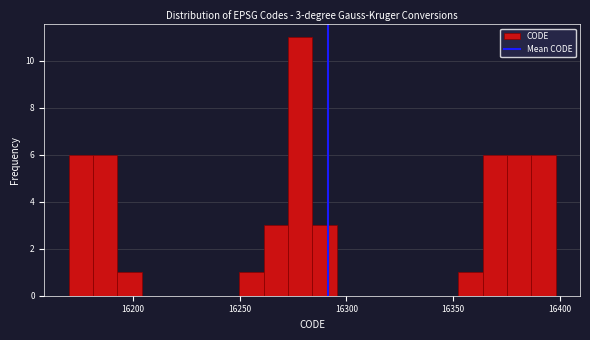

Around what value on the x-axis is the tallest bar? Give the approximate position of its centre, as read against the axis.

16280